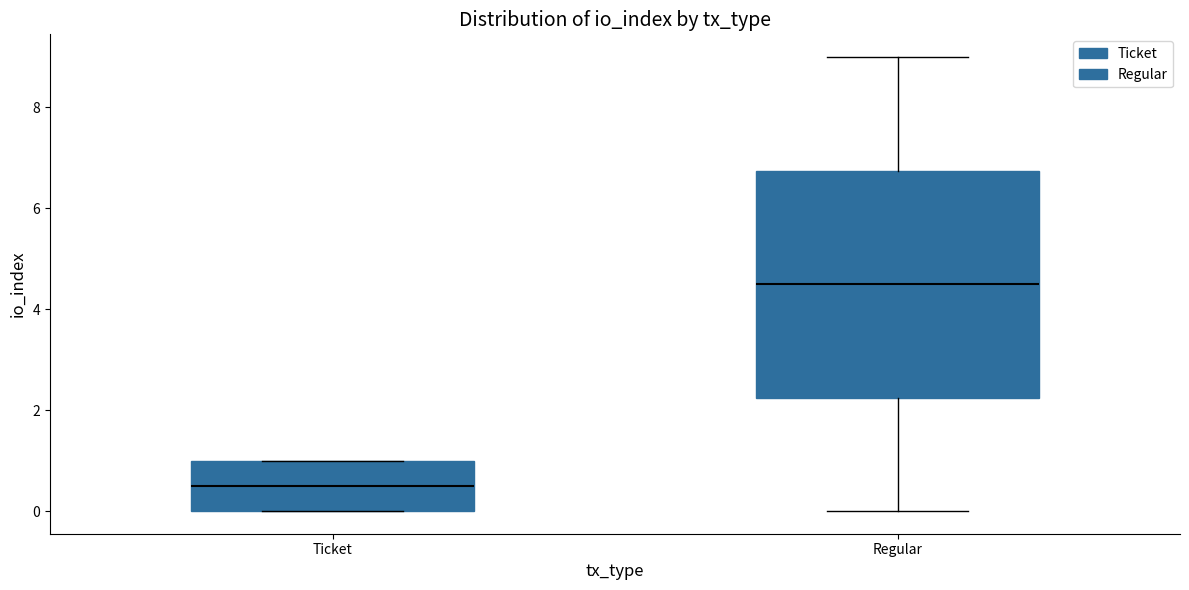

Where is the lower edge of the box for Regular on the y-axis? The values are not printed on the chart, so give them approximately, as read against the axis.

2.2